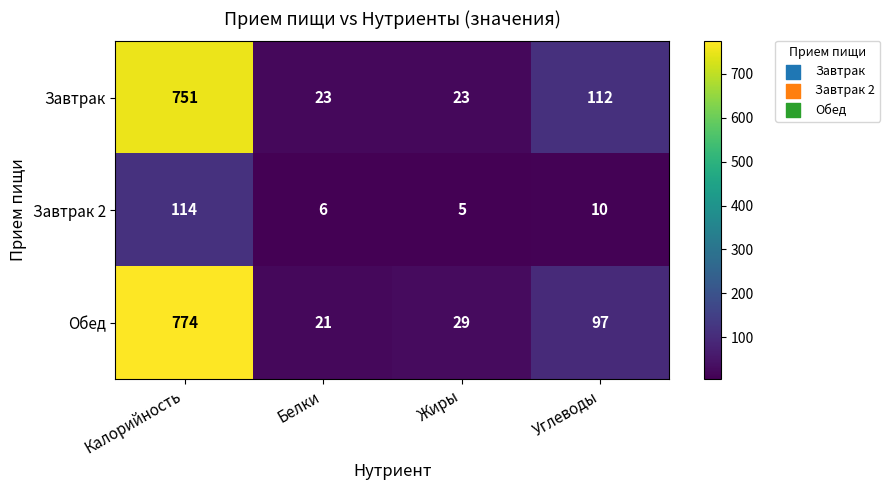

What is the difference between the maximum and second lowest values in the Завтрак series?

728